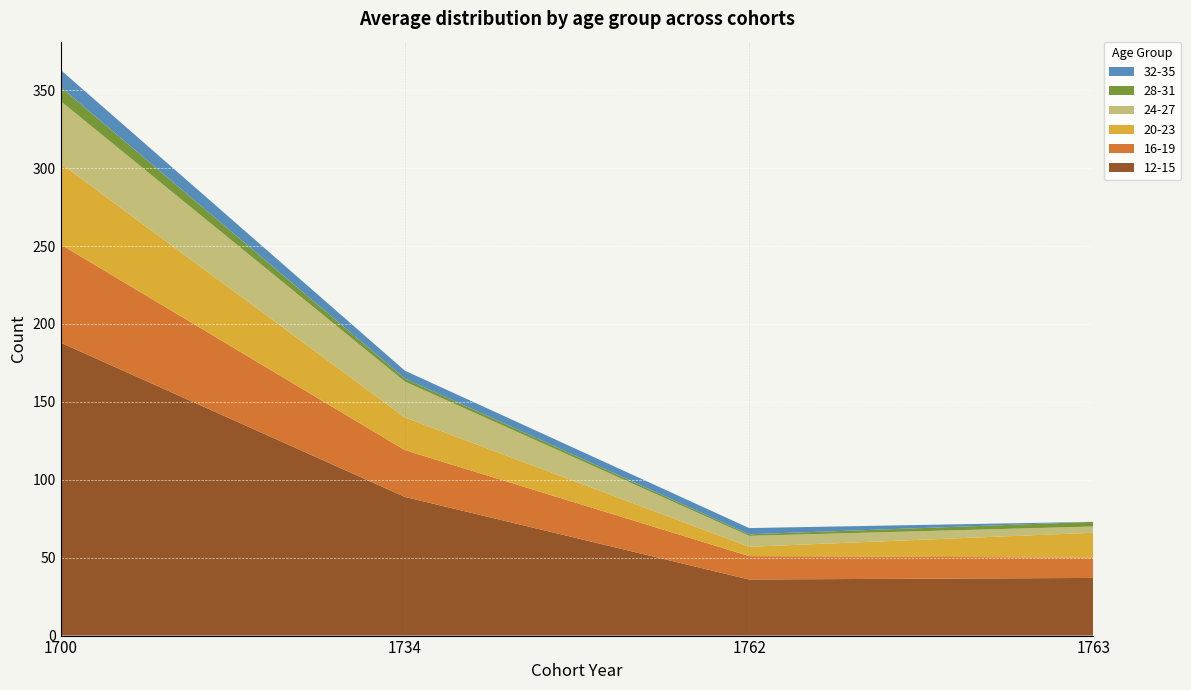

Reading left to right, what are all the values shown in this chart?

12-15: 1700=188	1734=89	1762=36	1763=37
16-19: 1700=63	1734=30	1762=15	1763=13
20-23: 1700=52	1734=21	1762=6	1763=16
24-27: 1700=40	1734=23	1762=7	1763=4
28-31: 1700=9	1734=2	1762=1	1763=3
32-35: 1700=11	1734=5	1762=4	1763=0